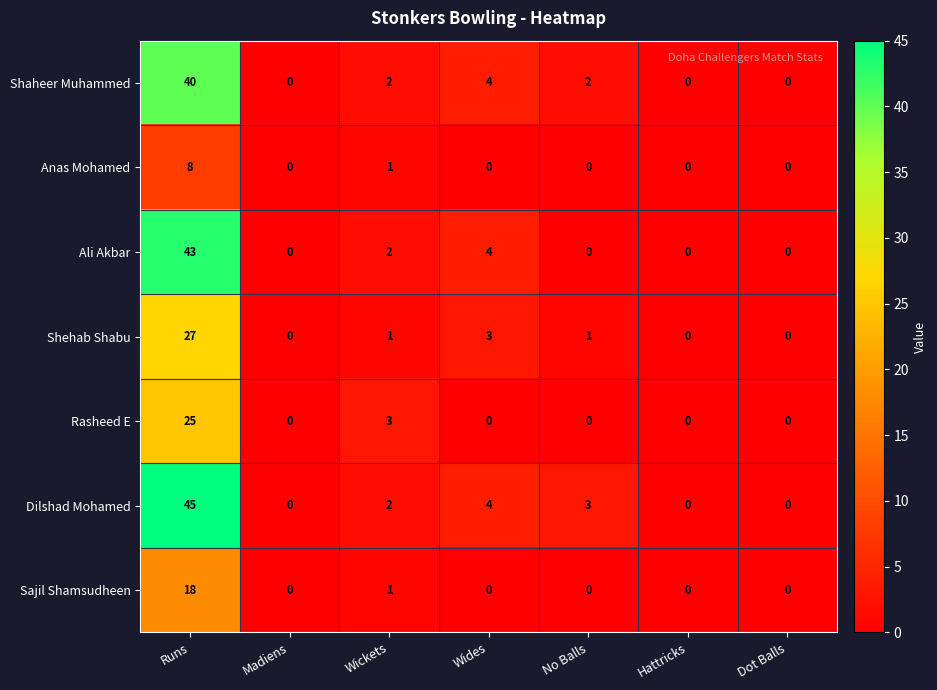

Which category has the highest value in the Dilshad Mohamed series?

Runs